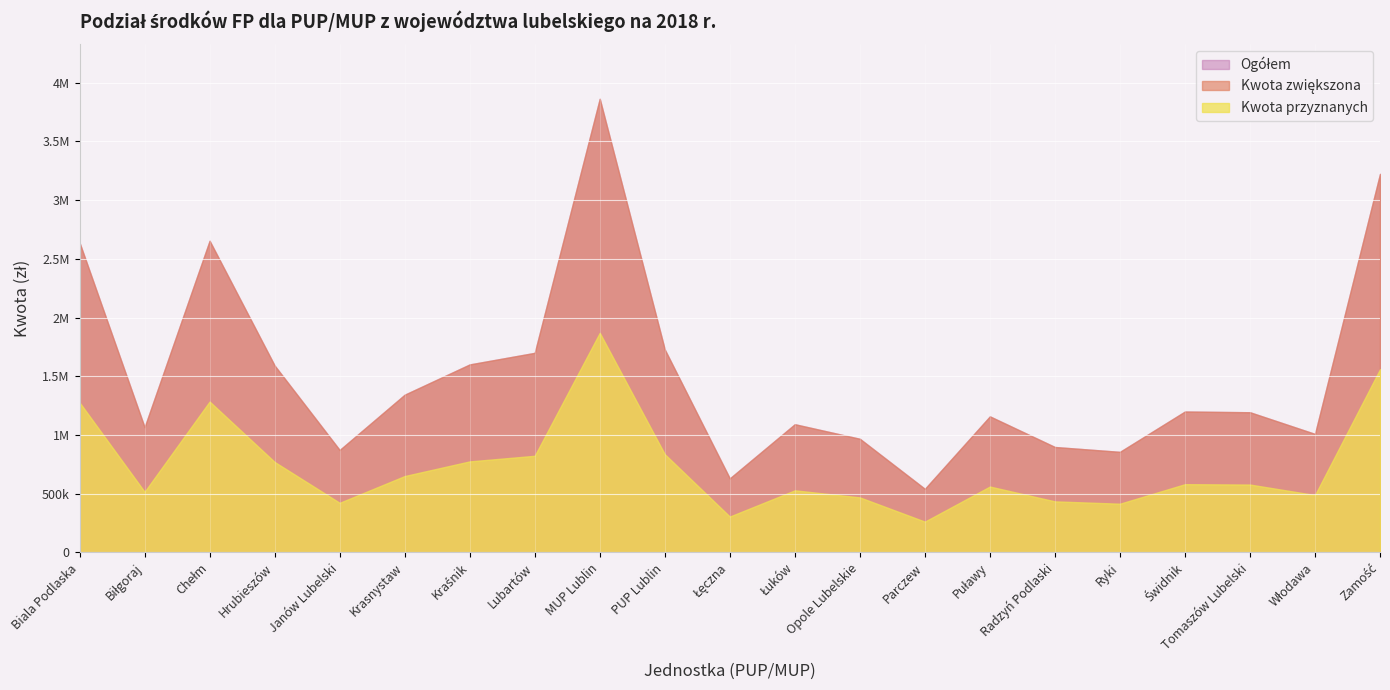

True or false: Ogółem and Kwota zwiększona intersect in this chart.

False